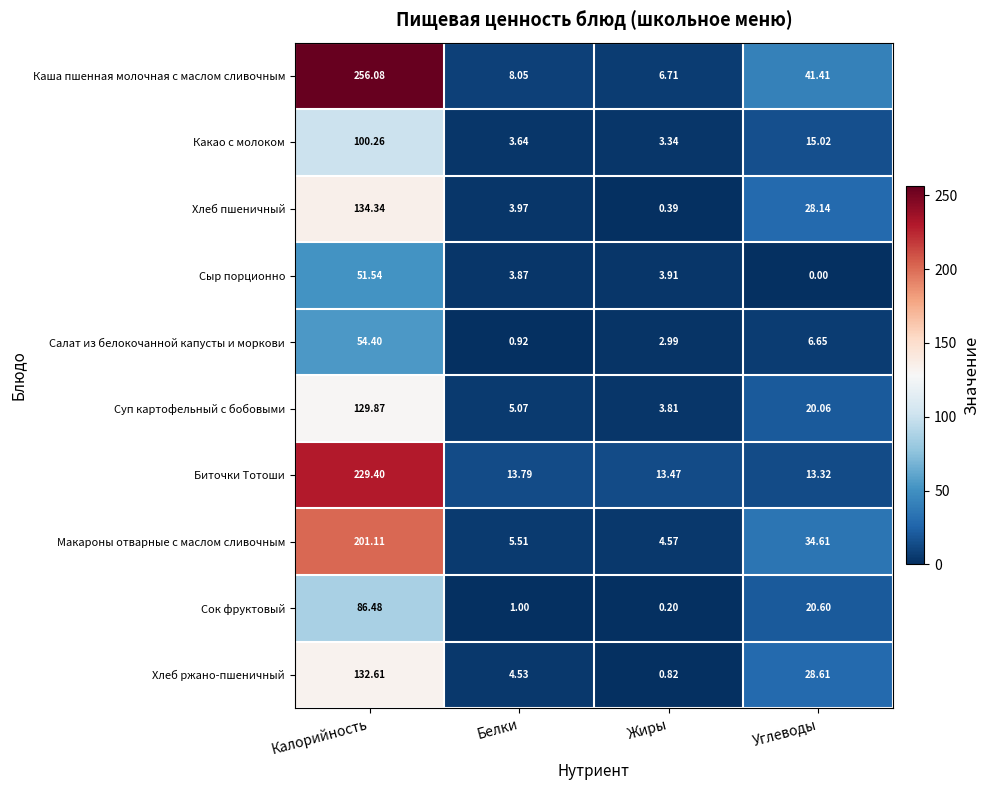

Which series has the largest range (max minus min)?

Каша пшенная молочная с маслом сливочным